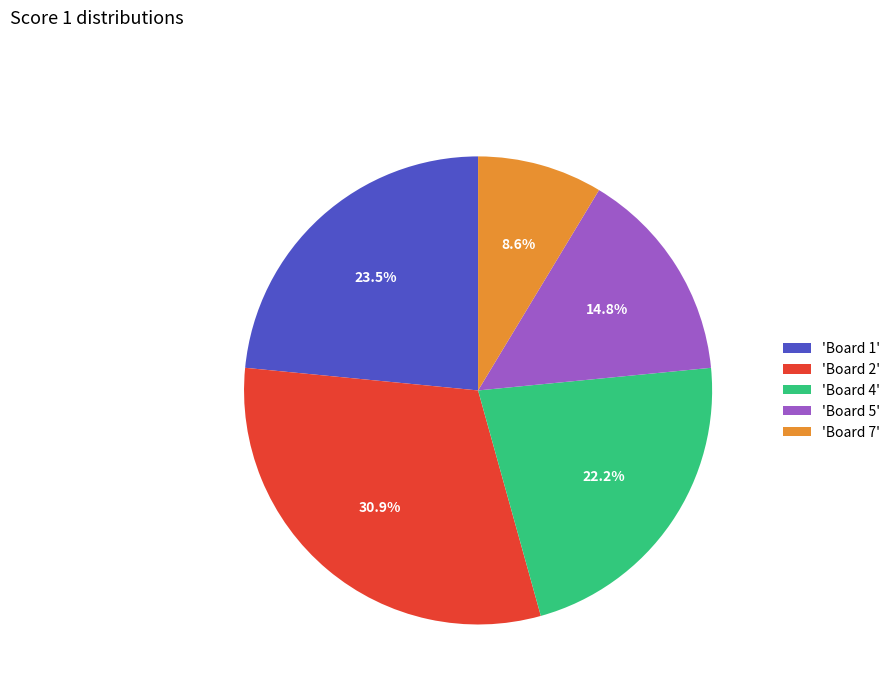

Which slice is the largest?

'Board 2'